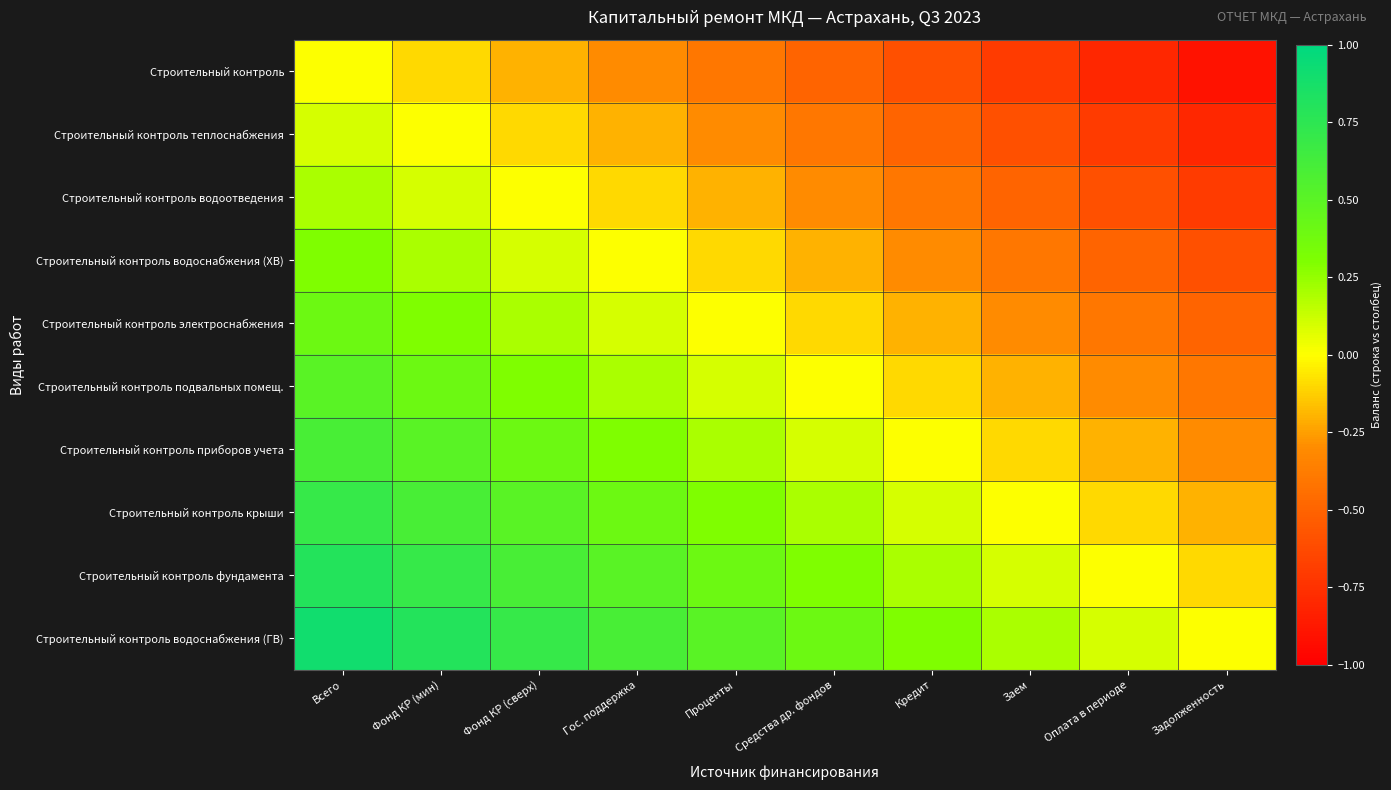

Which has a higher value, Гос. поддержка or Фонд КР (сверх)?

Фонд КР (сверх)